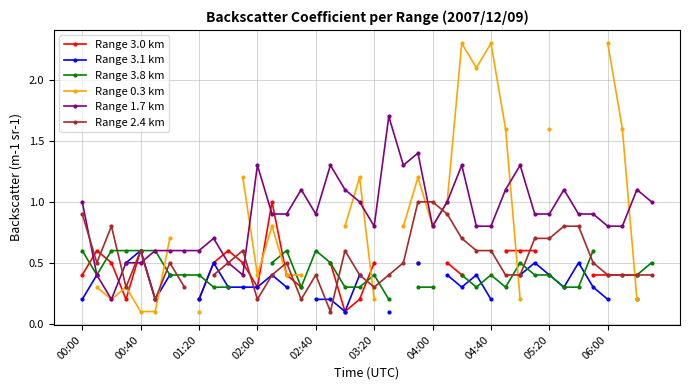

True or false: Range 1.7 km has a value of 0.3 at 06:00.

False